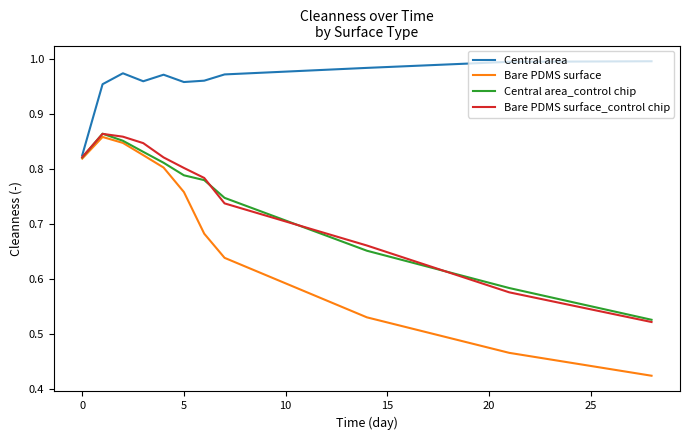

What are all the series names shown in the legend?

Central area, Bare PDMS surface, Central area_control chip, Bare PDMS surface_control chip